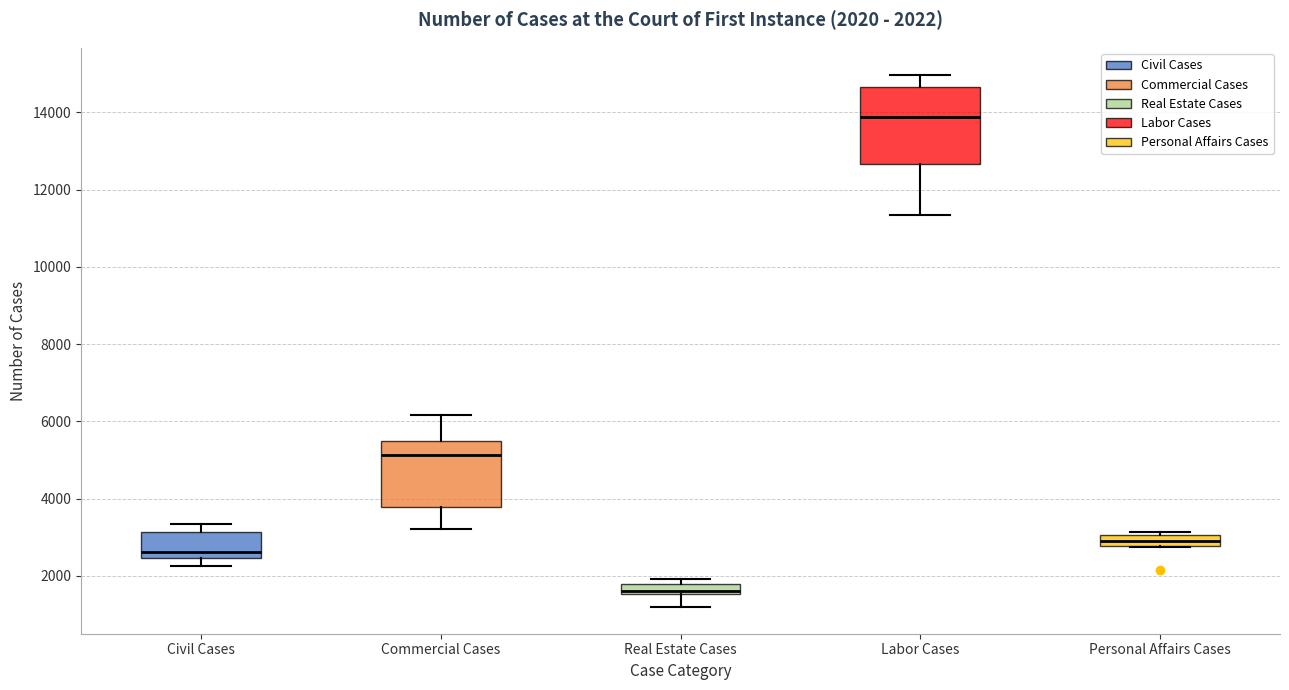

Which box's median line is the highest?

Labor Cases